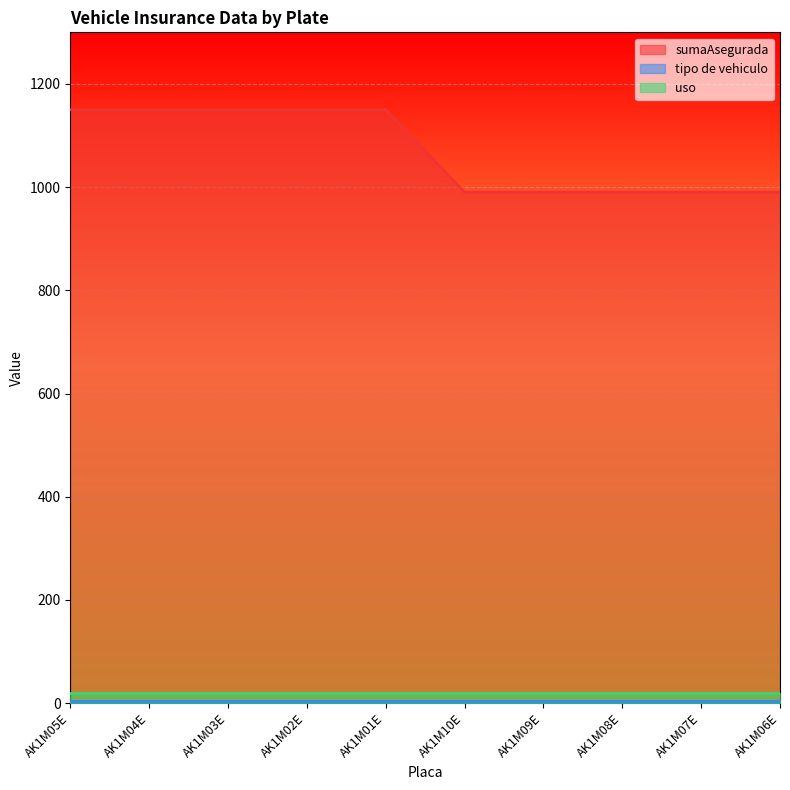

What position from the right is AK1M07E?

2